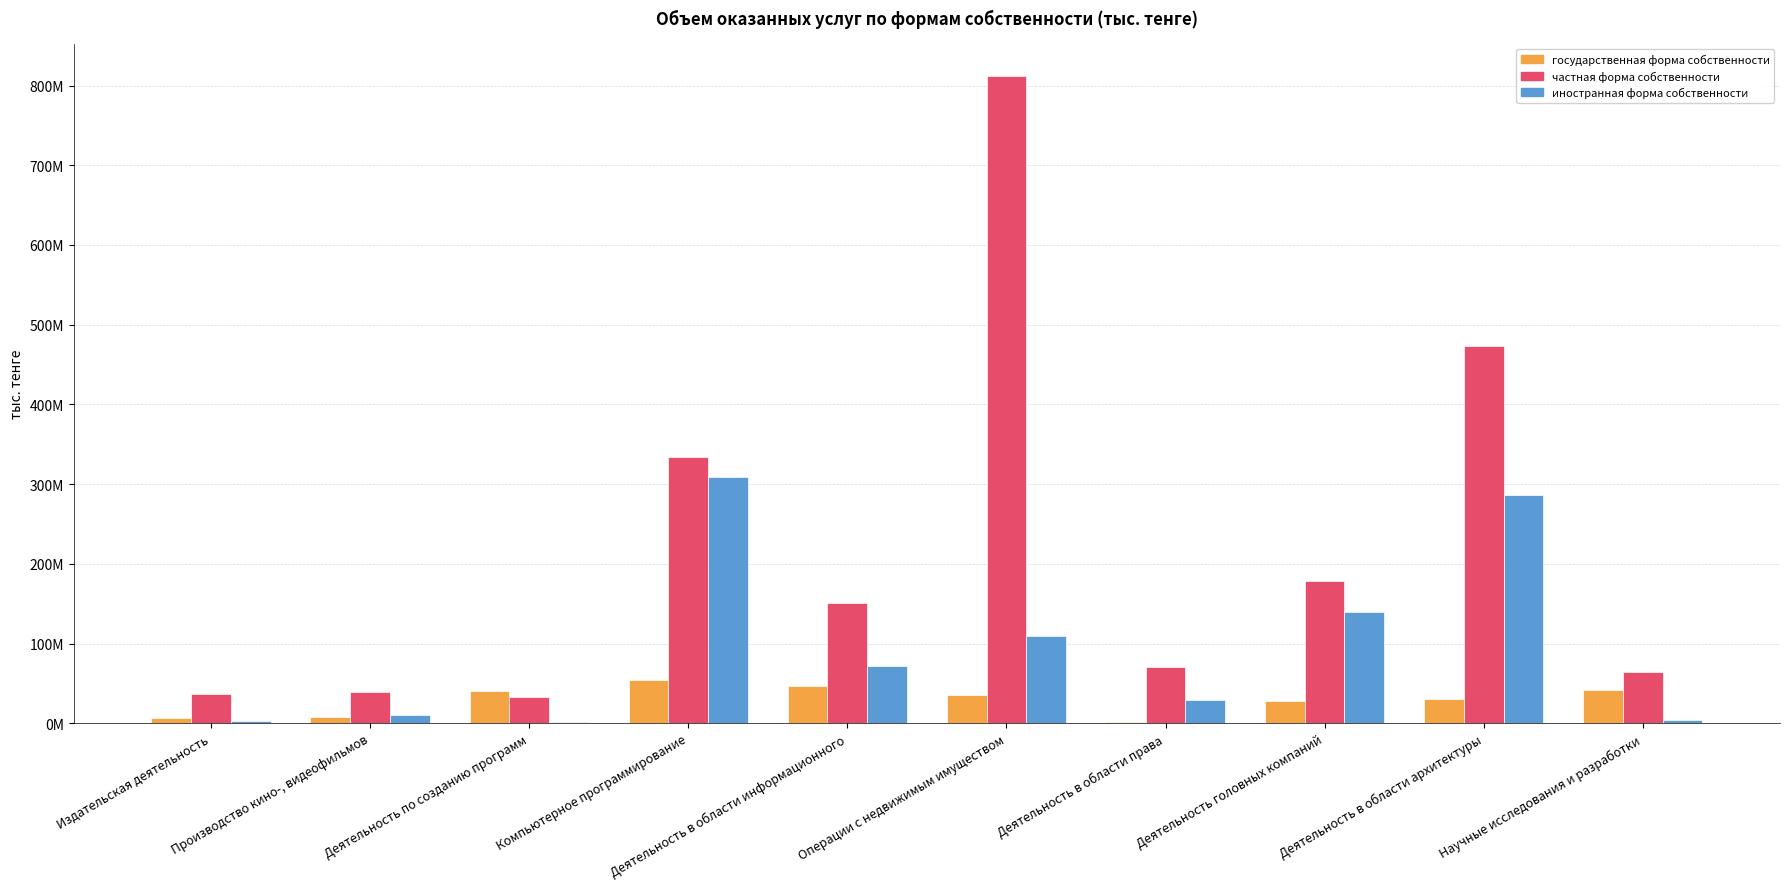

Reading left to right, extract all data points from this chart.

государственная форма собственности: 6959789.3	7766481.9	40826640.0	54188469.1	46288572.4	35610374.4	1659809.7	27609109.1	30970886.7	41537757.0
частная форма собственности: 36417196.4	38861068.3	33202996.4	333896923.2	150860878.4	812008314.3	70517721.2	178458968.8	472937078.4	64763680.3
иностранная форма собственности: 2976416.7	10605205.9	1196276.8	308727959.6	72179584.7	109811046.3	29297525.7	140047939.6	286008646.2	4071675.9